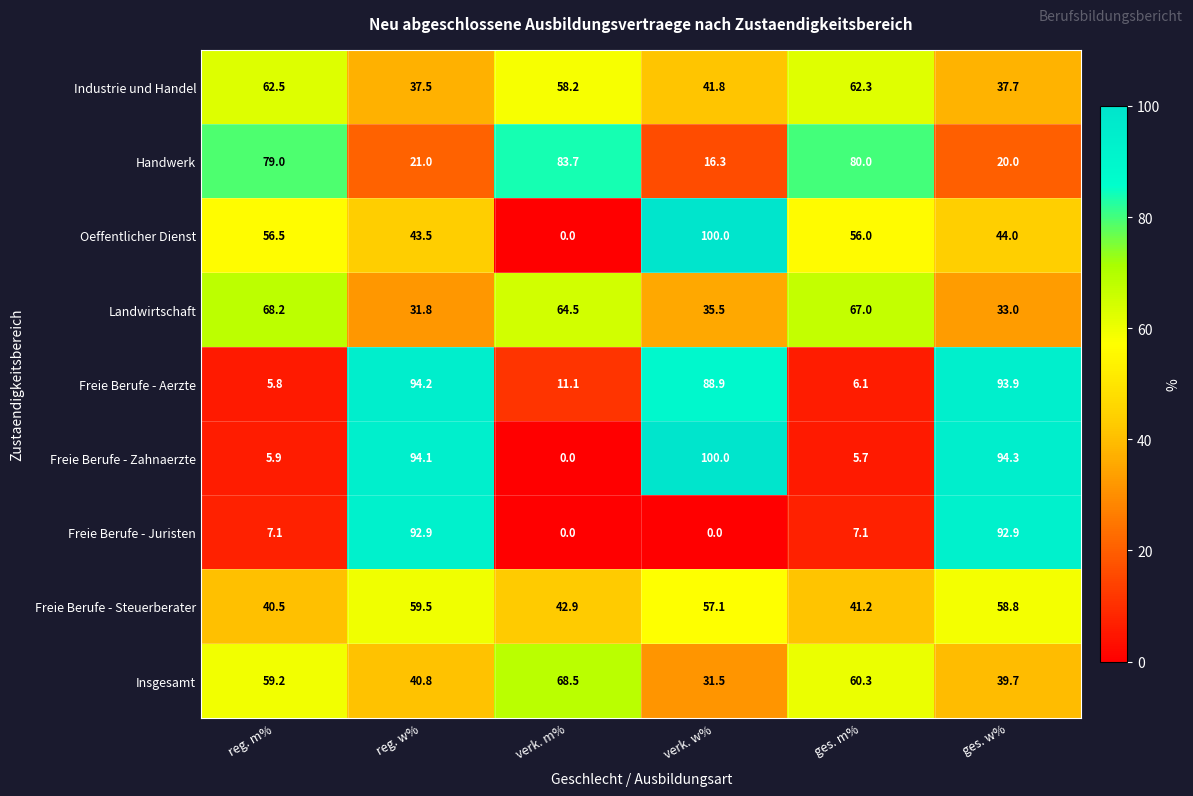

What is the difference between the maximum and second lowest values in the Freie Berufe - Juristen series?

92.9